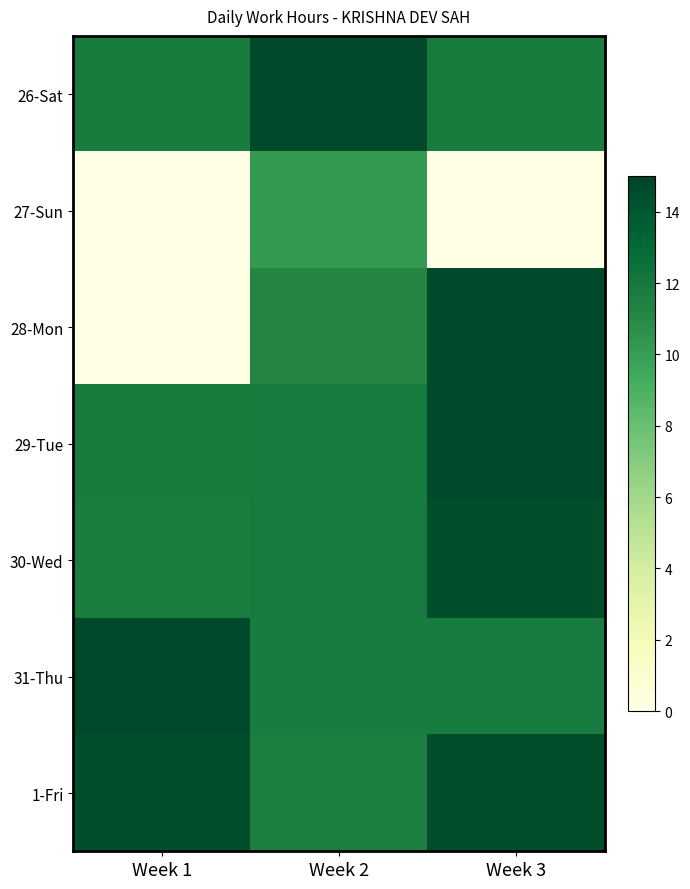

What is the greatest value displayed?

14.8